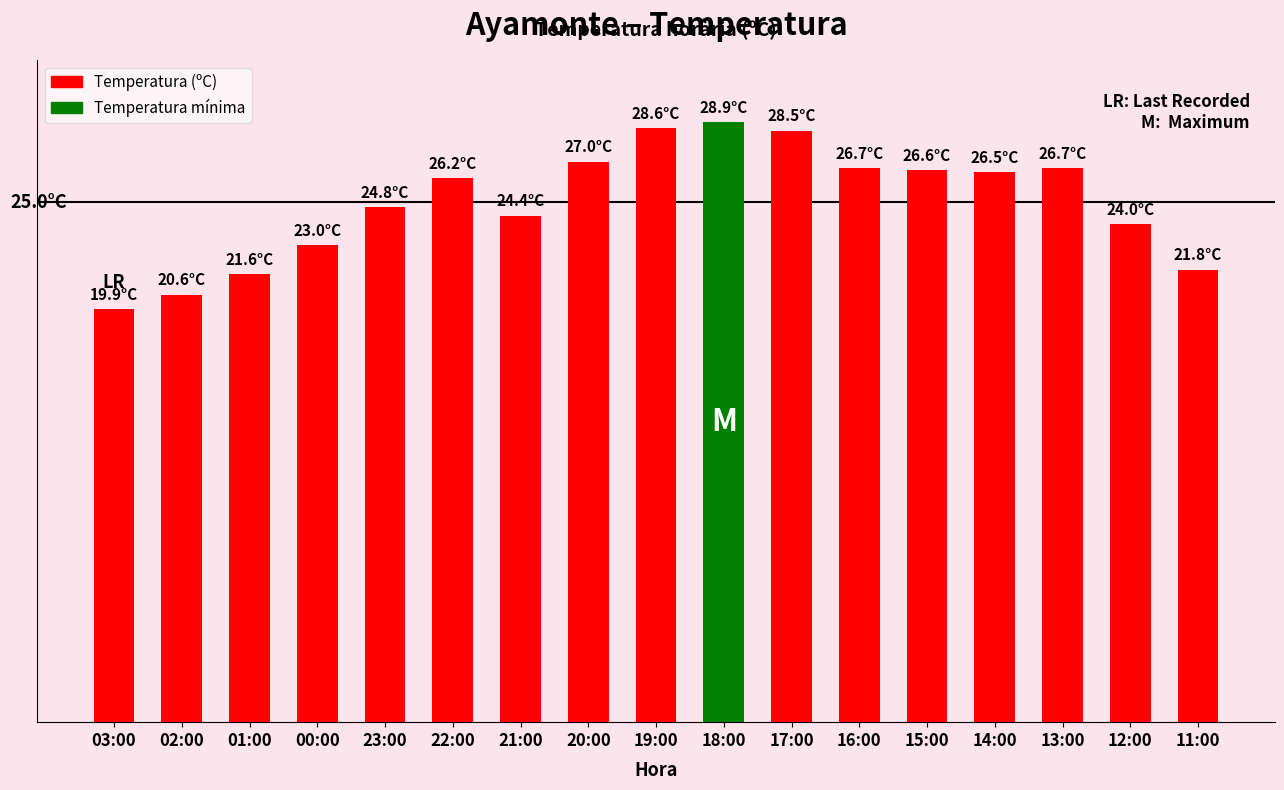

Rank the categories by value from lowest to highest.

03:00, 02:00, 01:00, 11:00, 00:00, 12:00, 21:00, 23:00, 22:00, 14:00, 15:00, 16:00, 13:00, 20:00, 17:00, 19:00, 18:00